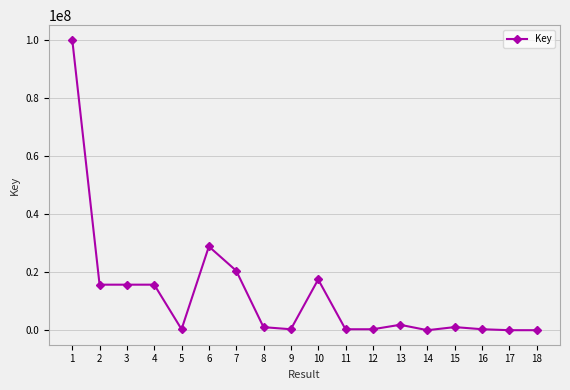

What is the greatest value displayed?

100274529